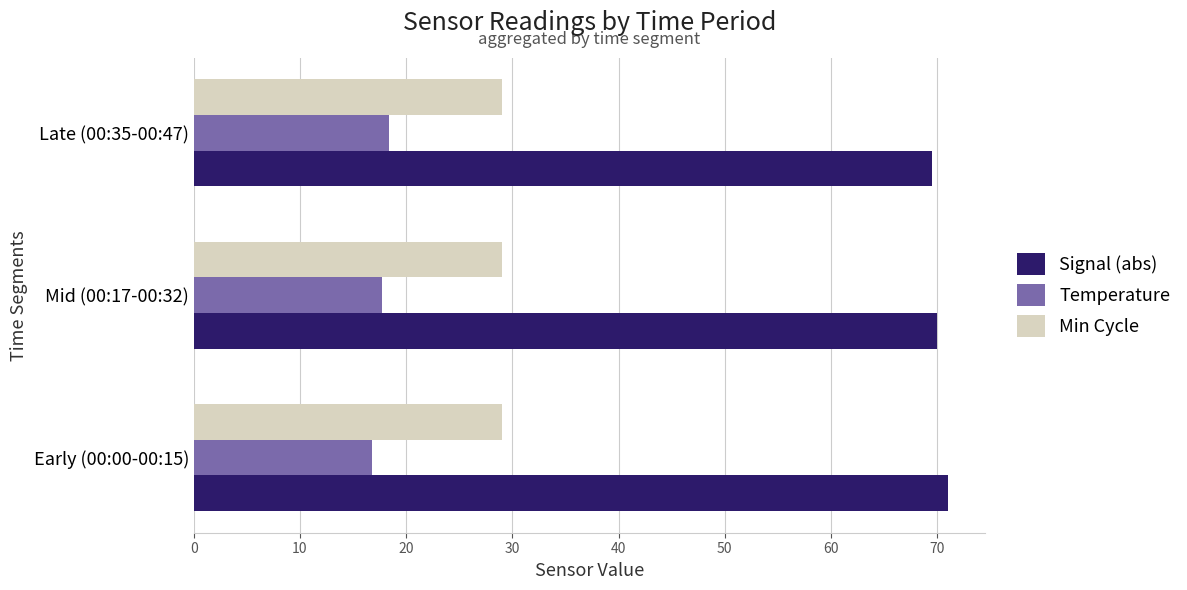

The value of Min Cycle at Late (00:35-00:47) is 17.2. True or false?

False